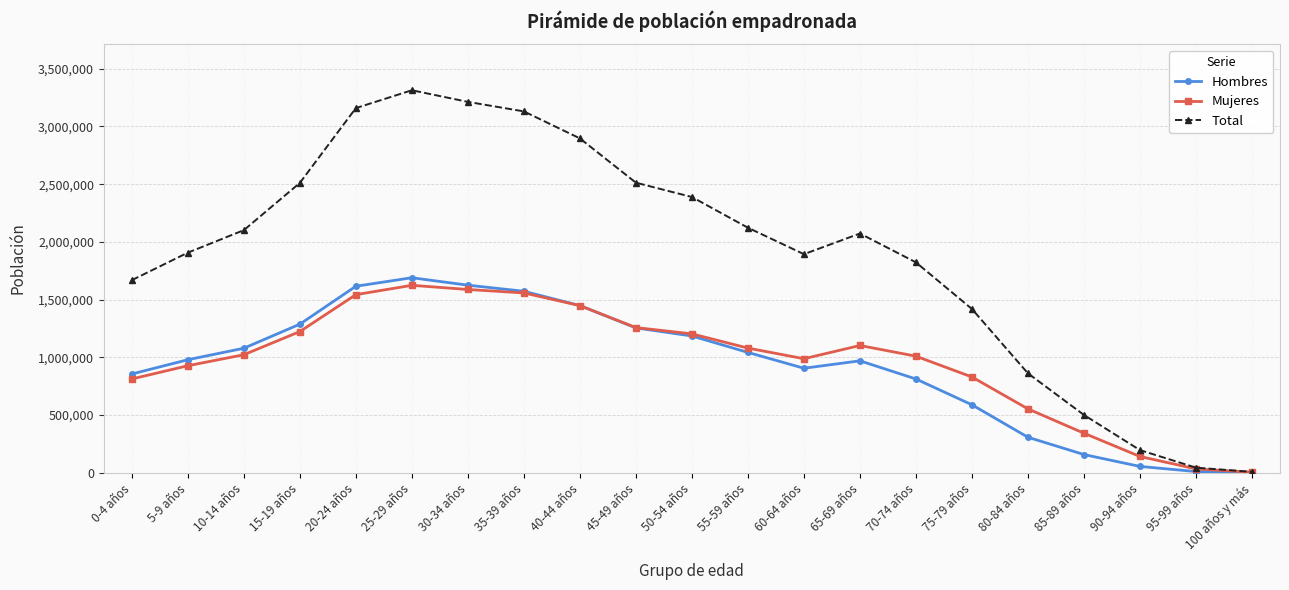

Is the value of Hombres at 100 años y más greater than the value of Total at 0-4 años?

No